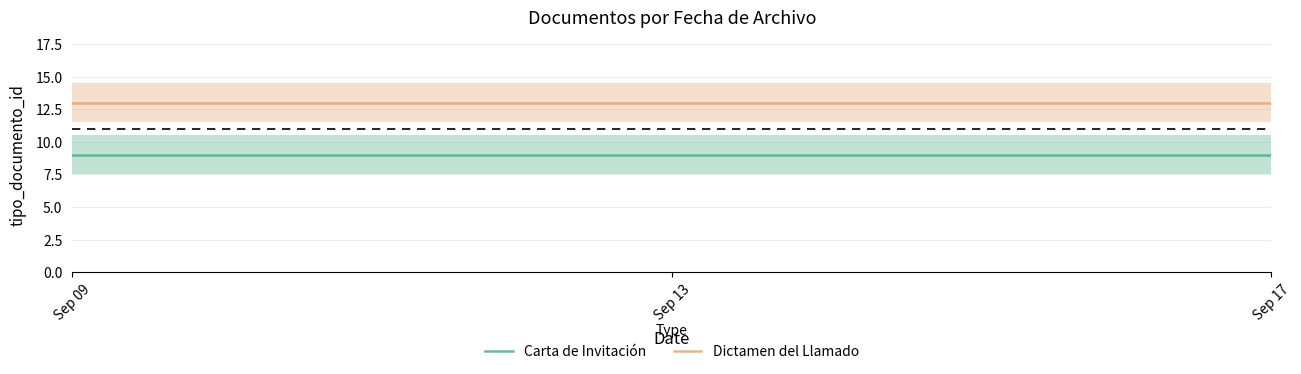

Which category has the highest value in the Dictamen del Llamado series?

Sep 09